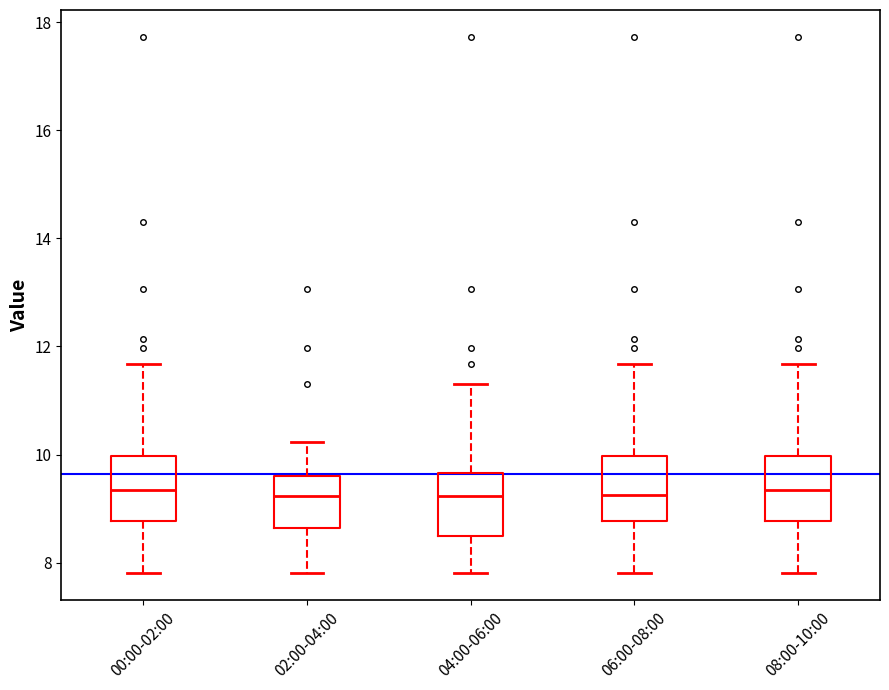

Reading left to right, transcribe this box plot: for each box, give where its median line is, the range the box spans, and where its two whiskers end, as read against the y-axis. The values are not printed on the chart, so give them approximately, as read against the axis.

00:00-02:00: median 9.4, box 8.8 to 10.0, whiskers 7.8 to 11.6
02:00-04:00: median 9.2, box 8.6 to 9.6, whiskers 7.8 to 10.2
04:00-06:00: median 9.2, box 8.6 to 9.6, whiskers 7.8 to 11.4
06:00-08:00: median 9.2, box 8.8 to 10.0, whiskers 7.8 to 11.6
08:00-10:00: median 9.4, box 8.8 to 10.0, whiskers 7.8 to 11.6